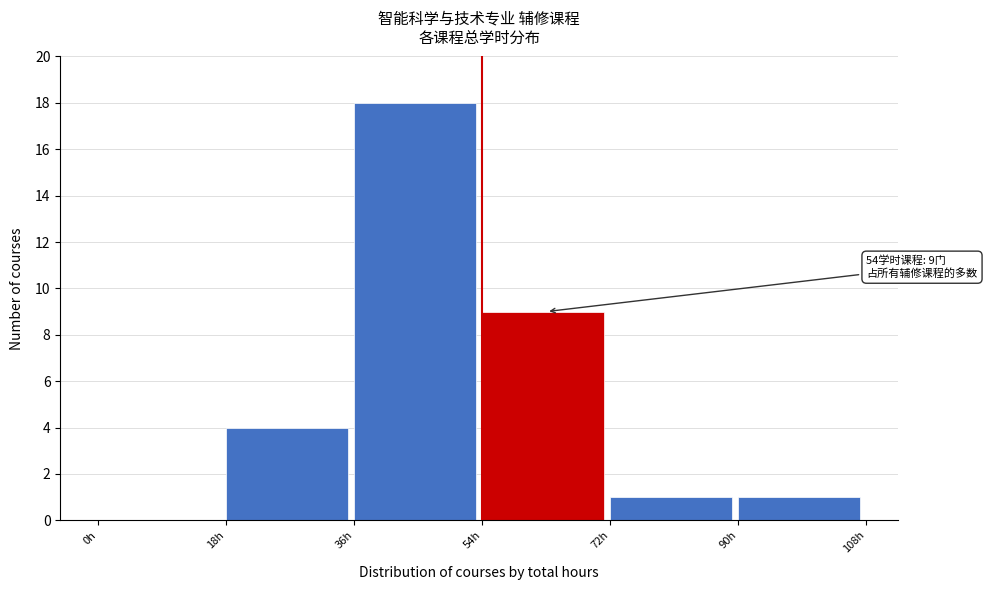

Over which range of the x-axis is the bar tallest?

36 to 54